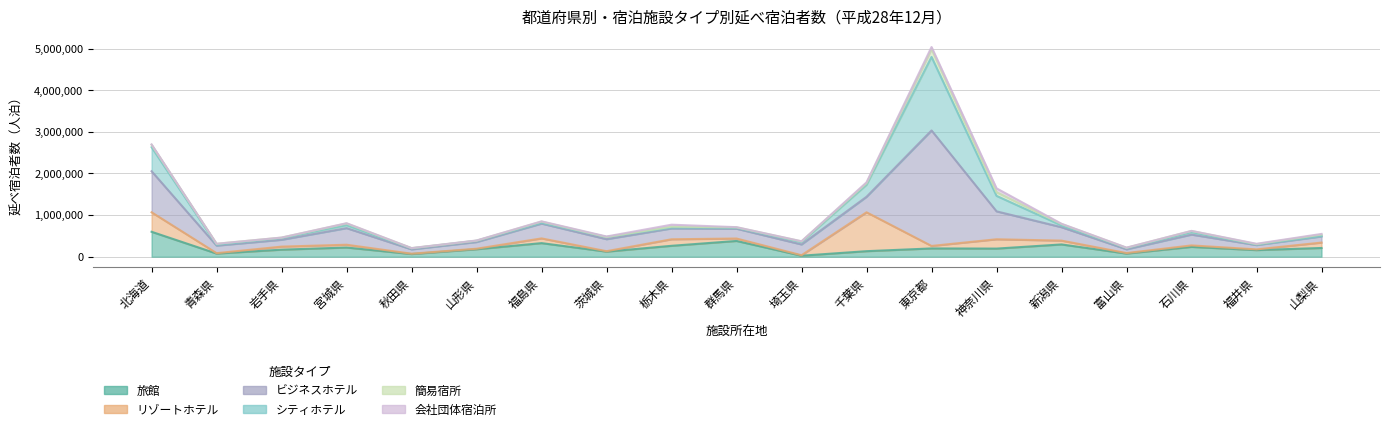

How many intersections are there between 会社団体宿泊所 and 簡易宿所?

6